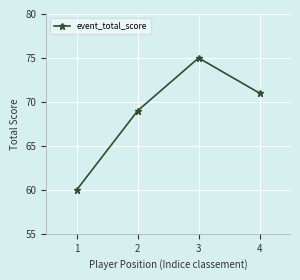

How many categories are shown in the chart?

4